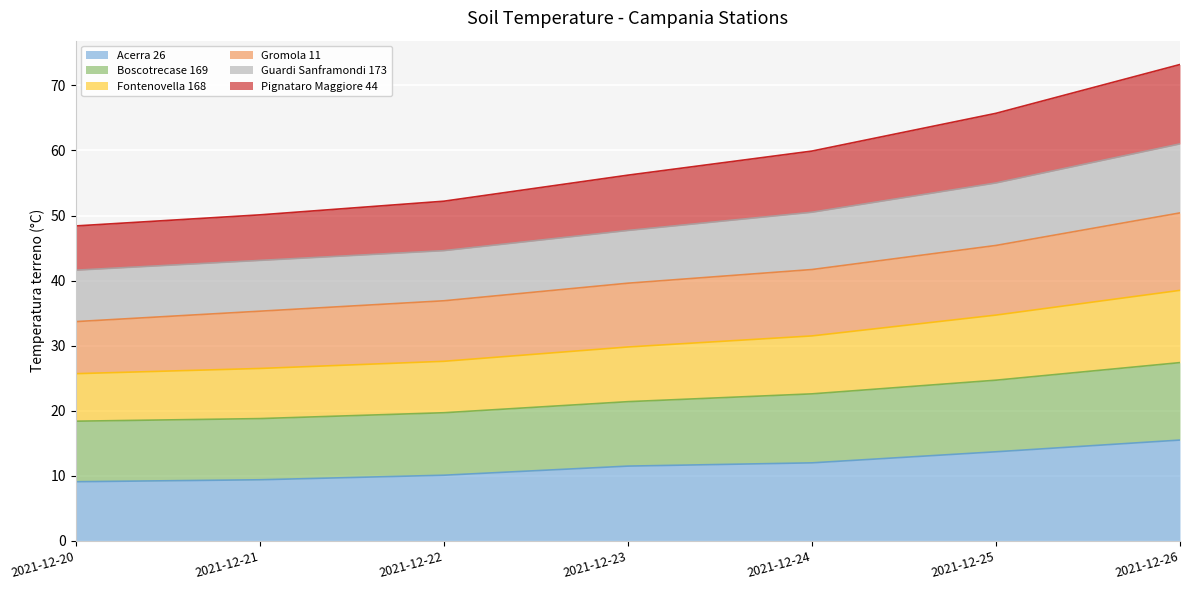

What is the total value across all series at 2021-12-22?

52.2